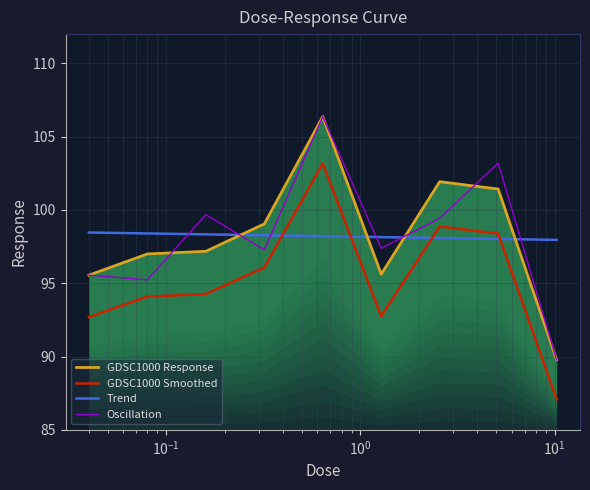

True or false: Oscillation has more than 2 interior local peaks.

True